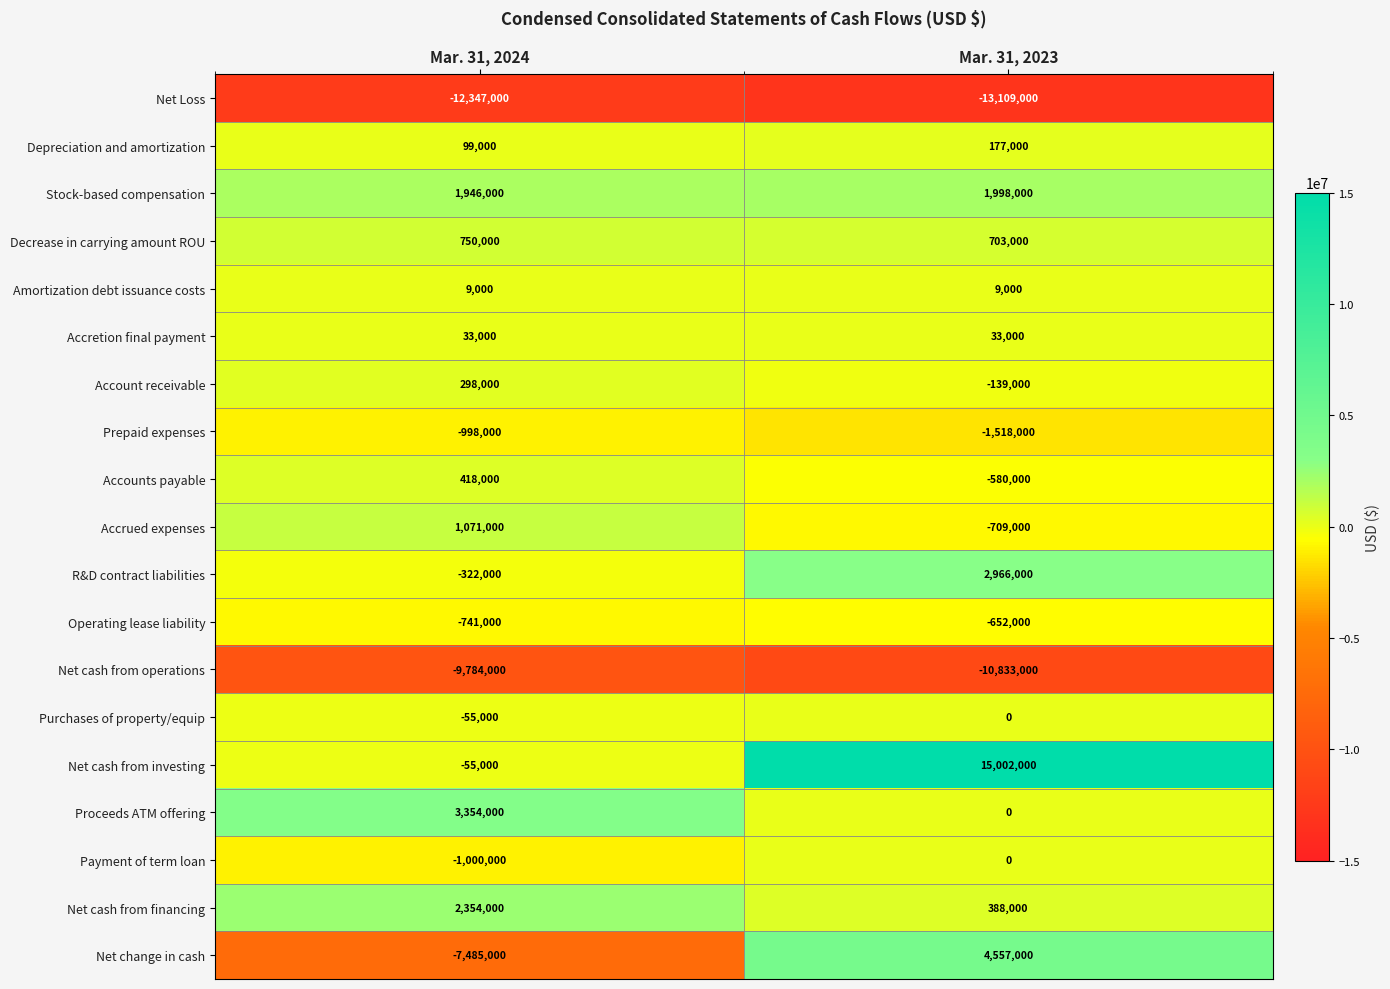

Rank the categories by Net cash from financing value from highest to lowest.

Mar. 31, 2024, Mar. 31, 2023